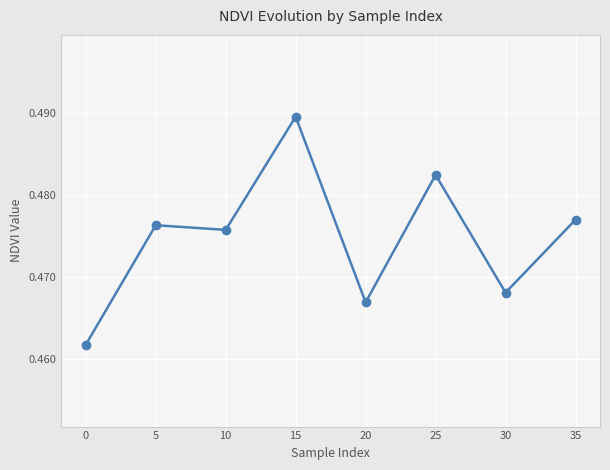

List the labels in order of value, largest first.

15, 25, 35, 5, 10, 30, 20, 0